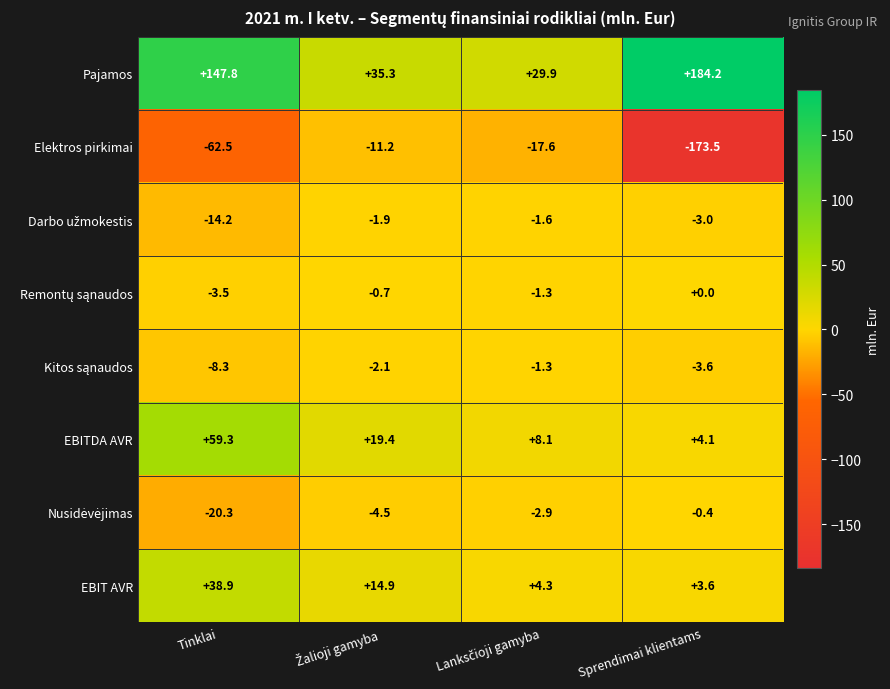

The value of Elektros pirkimai at Sprendimai klientams is -173.5. True or false?

True